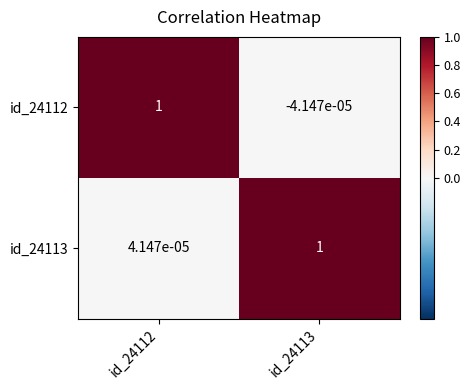

Is the value of id_24113 at id_24112 greater than the value of id_24112 at id_24112?

No